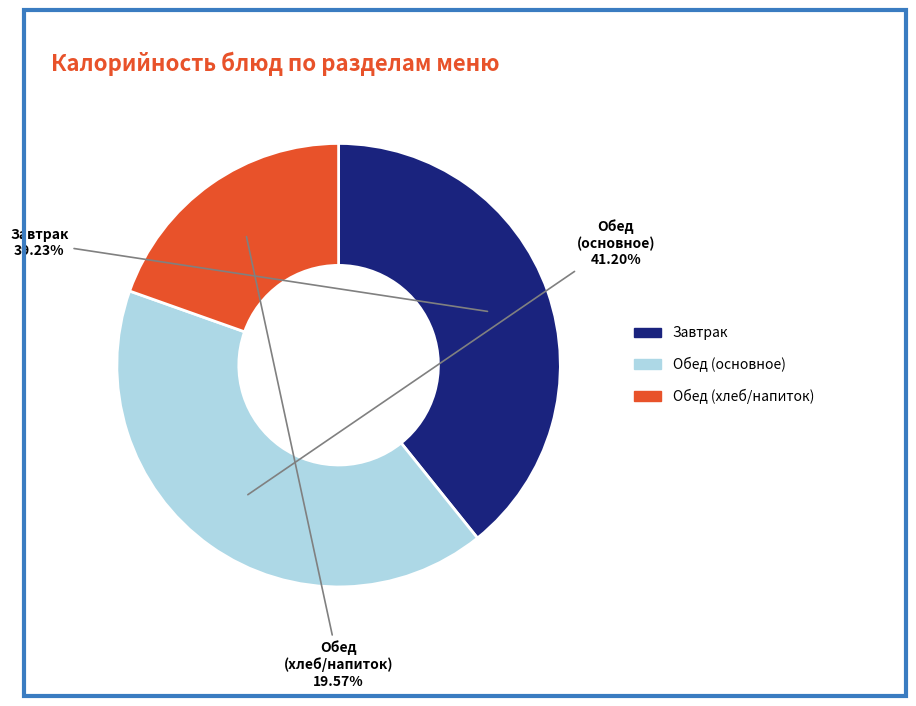

Is there a majority slice in this chart?

No